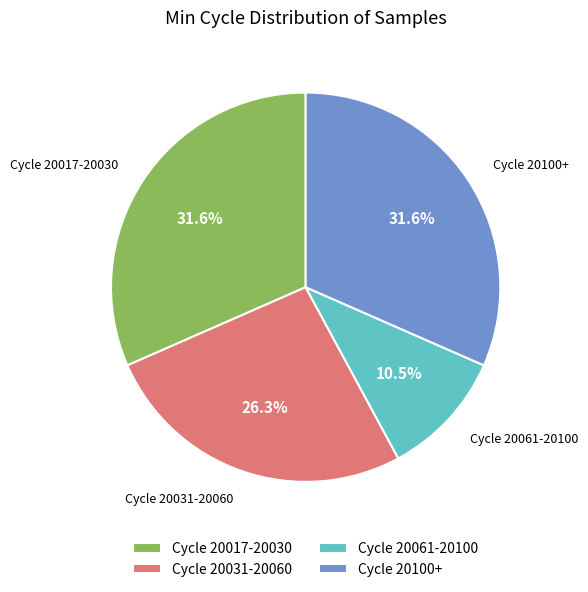

Which category has the smallest portion of the pie?

Cycle 20061-20100